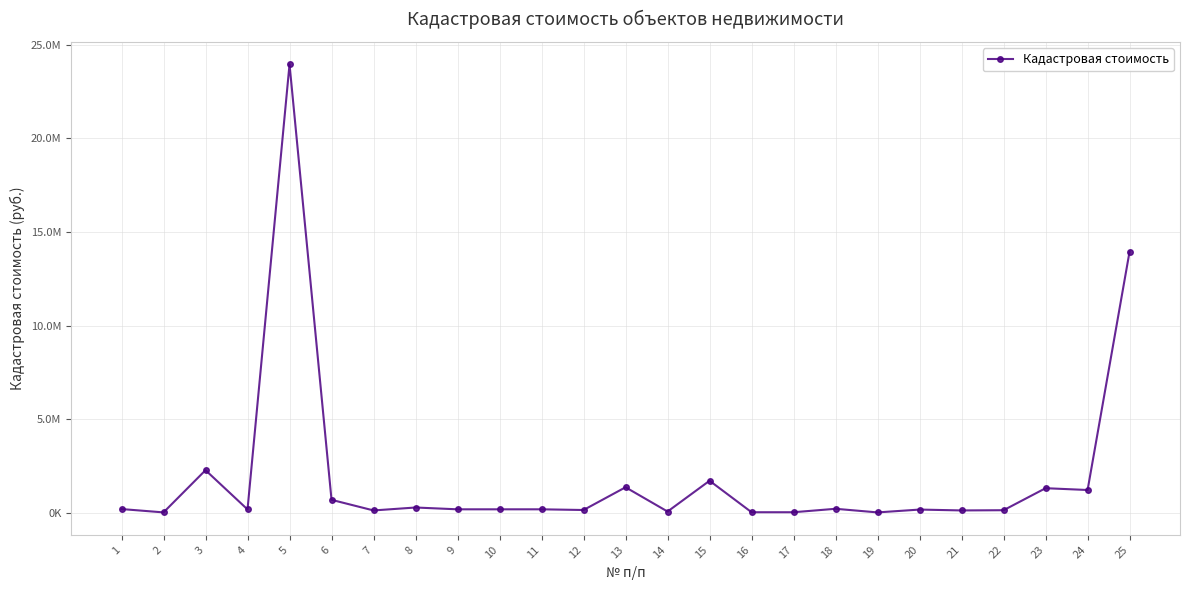

Which label corresponds to the largest value in the chart?

5